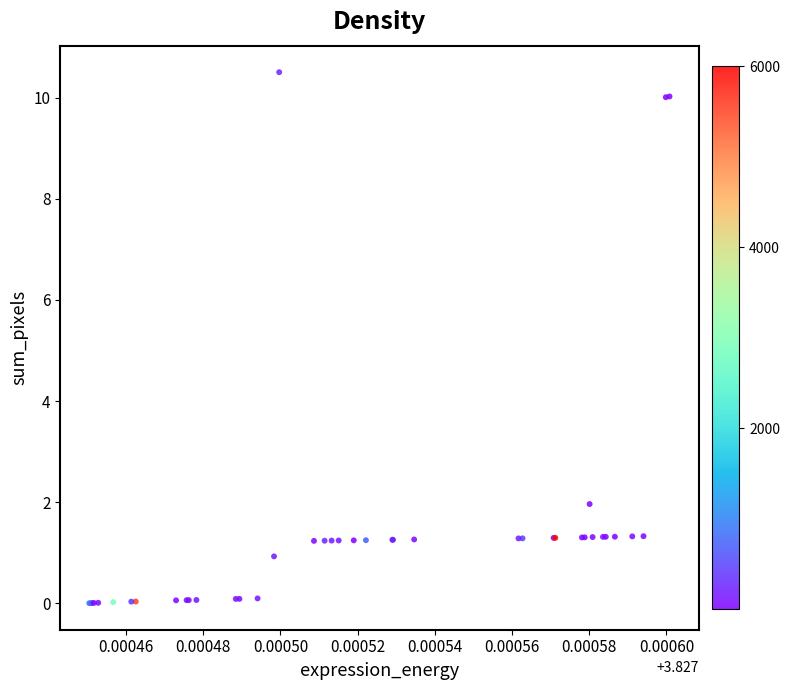

What Y value in the scatter plot is closest to 5?

2.0